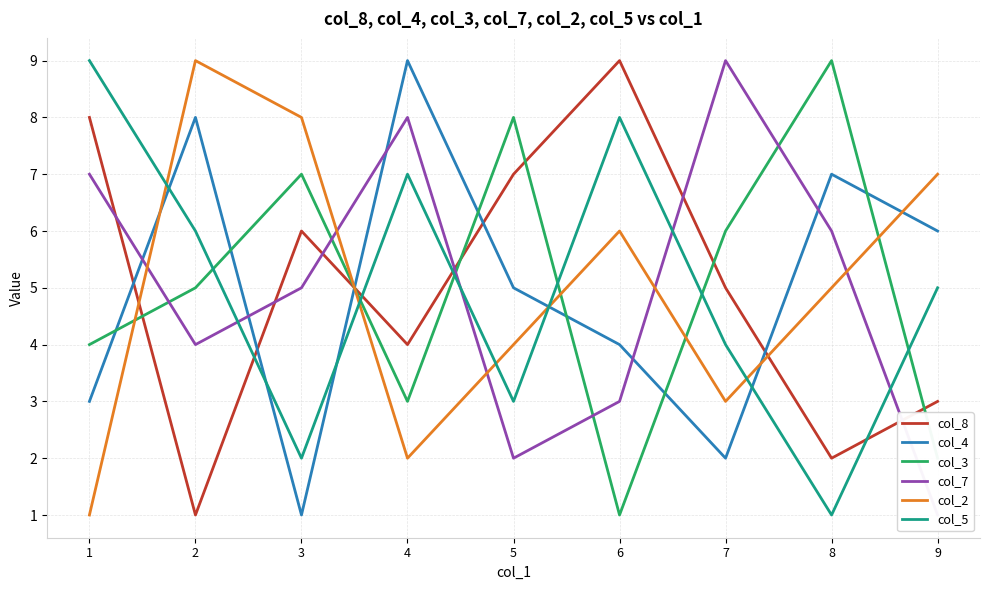

Which has a higher value, 9 or 8?

9